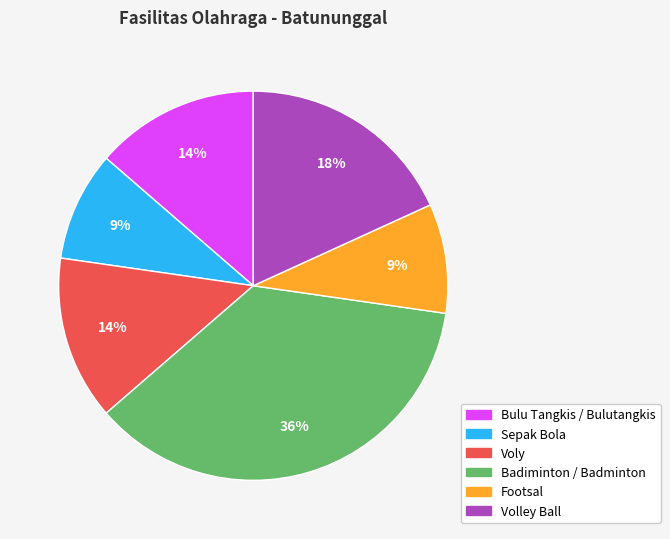

To the nearest percent, what is the average slice percentage?

17%